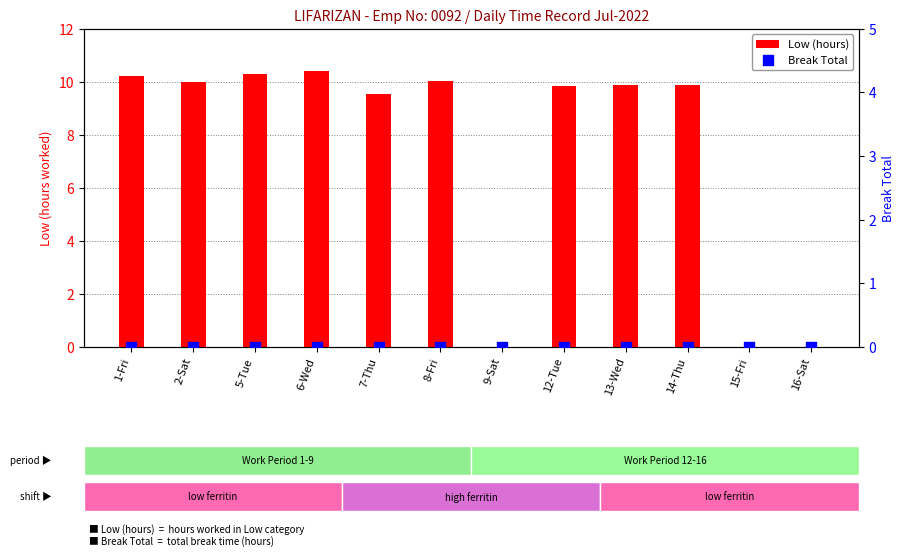

Which series reaches the minimum Y coordinate?

Low (hours)